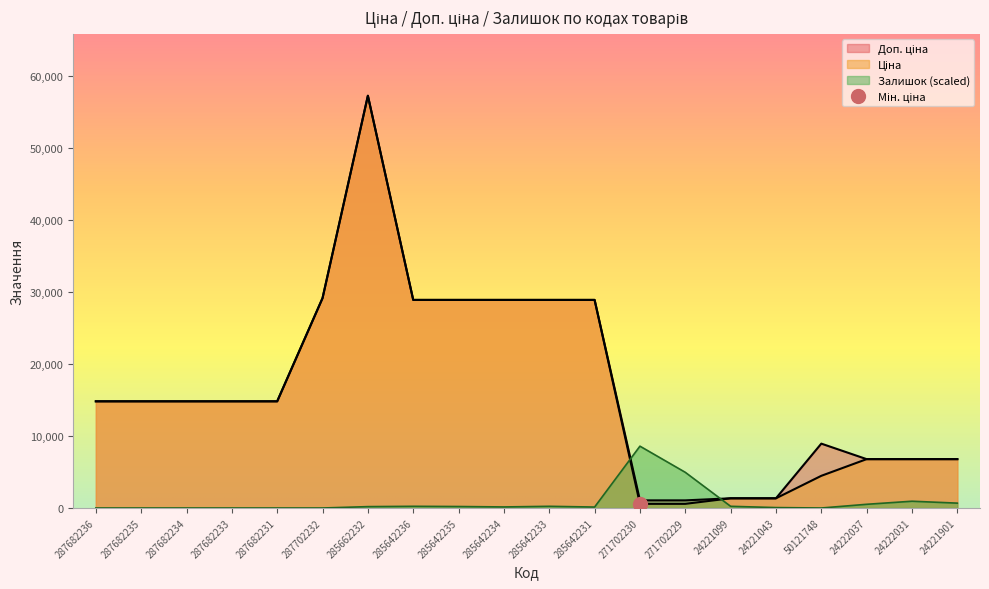

What is the maximum value for Залишок?

8588.7